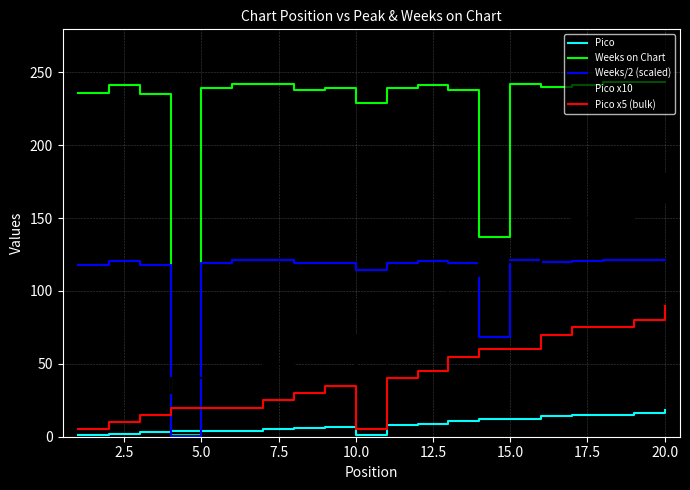

What is the average value of the Pico x10 series?

83.5